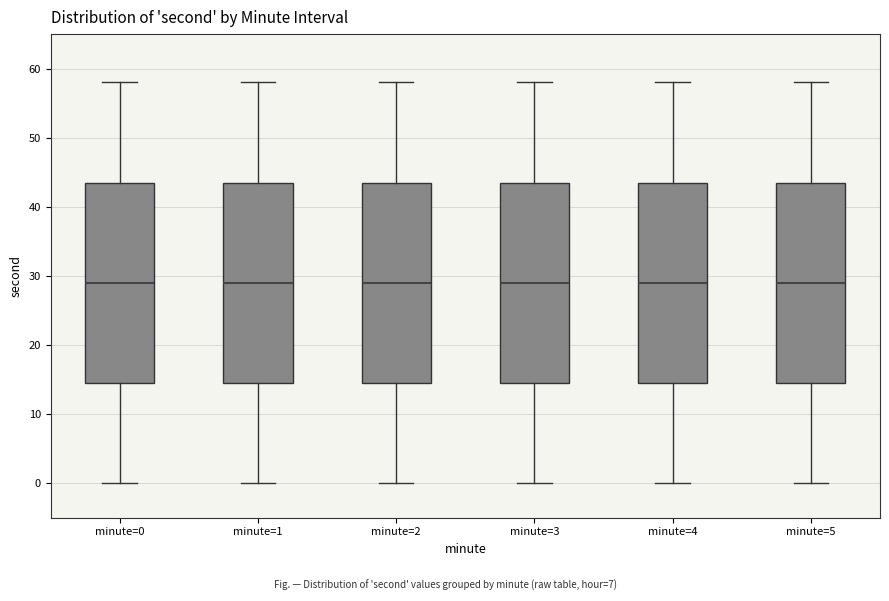

Reading left to right, transcribe this box plot: for each box, give where its median line is, the range the box spans, and where its two whiskers end, as read against the y-axis. The values are not printed on the chart, so give them approximately, as read against the axis.

minute=0: median 29, box 15 to 44, whiskers 0 to 58
minute=1: median 29, box 15 to 44, whiskers 0 to 58
minute=2: median 29, box 15 to 44, whiskers 0 to 58
minute=3: median 29, box 15 to 44, whiskers 0 to 58
minute=4: median 29, box 15 to 44, whiskers 0 to 58
minute=5: median 29, box 15 to 44, whiskers 0 to 58